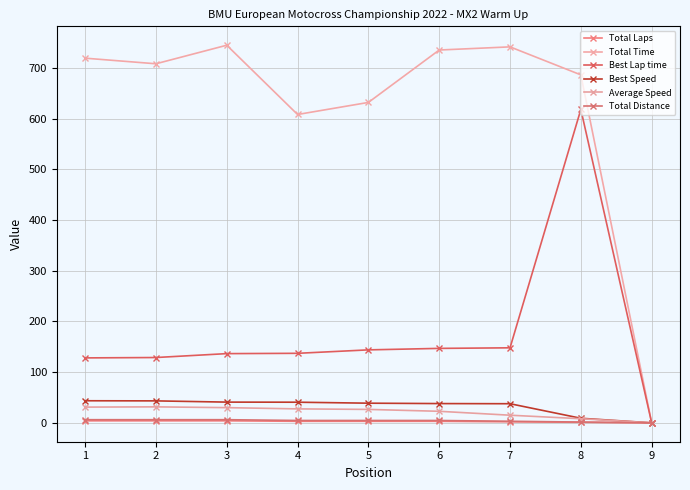

What value does the Total Laps series have at 3?

4.0